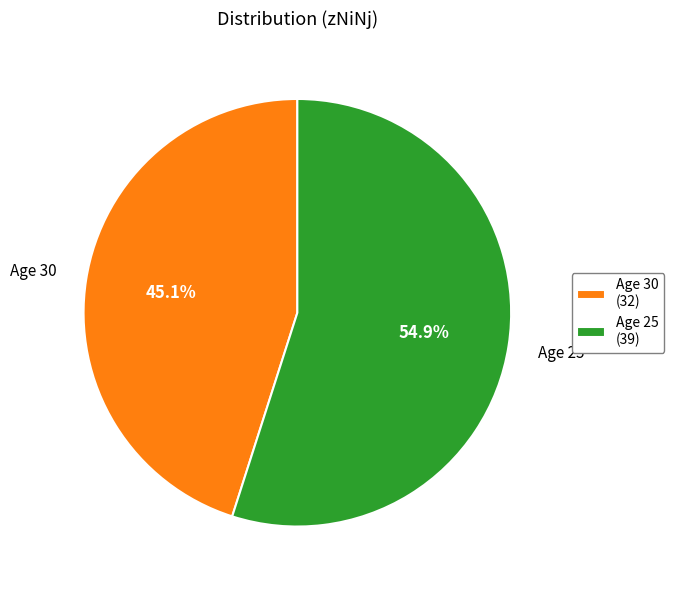

What is the total percentage of Age 30 and Age 25?

100.0%